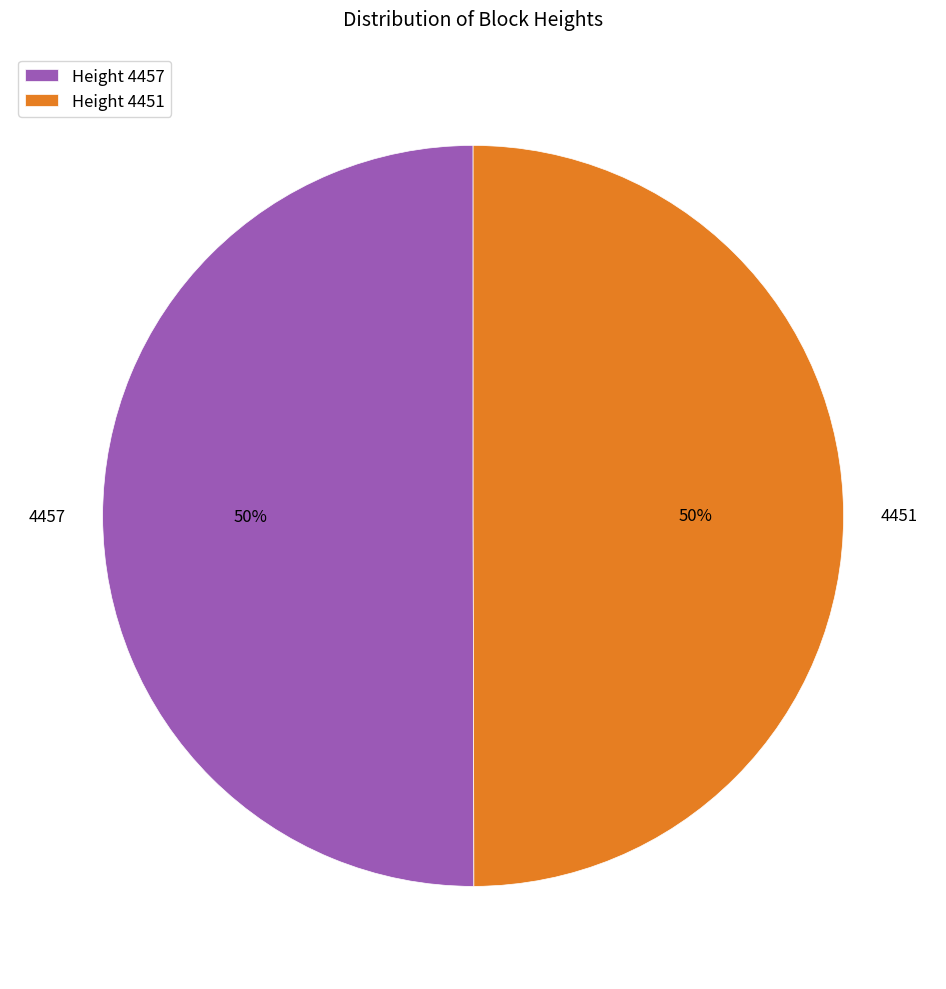

To the nearest percent, what is the average slice percentage?

50%